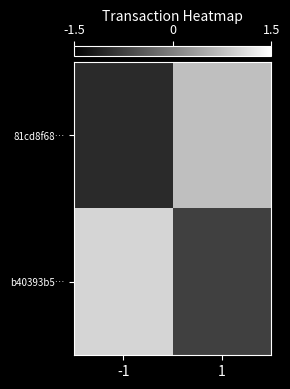

How many categories are shown in the chart?

2